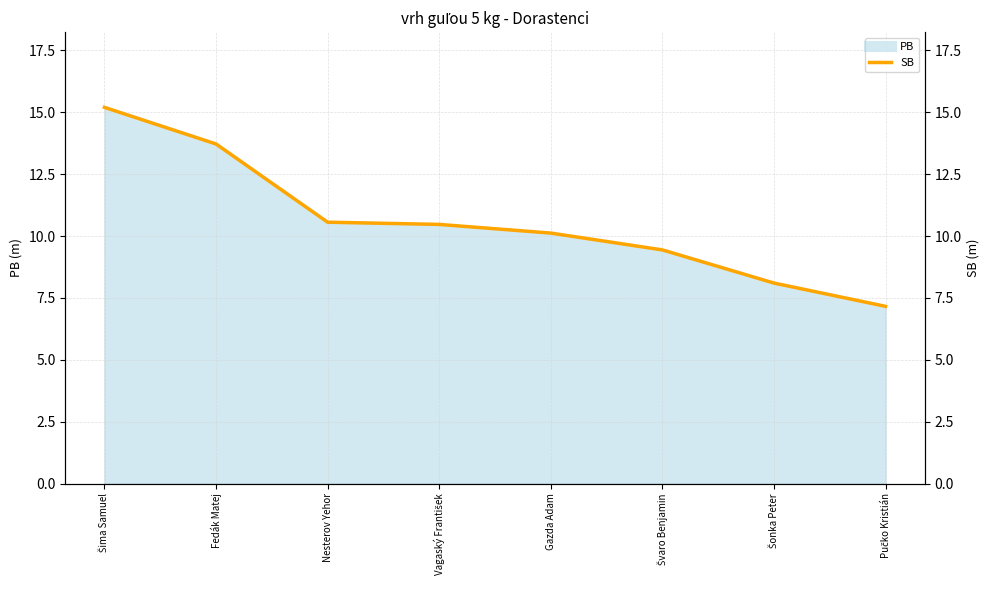

Which category has the highest value across all series?

Šima Samuel